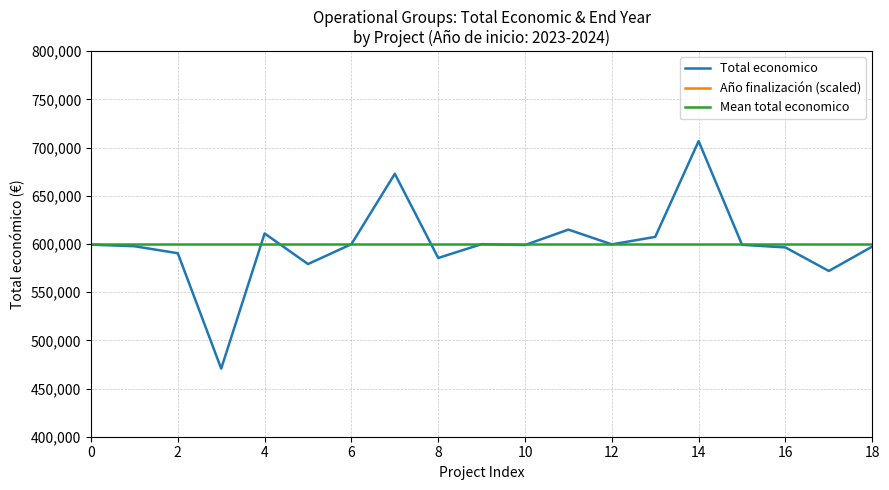

What is the maximum value for Total economico?

706697